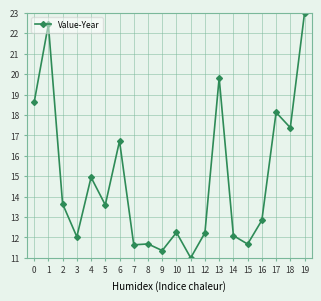

Does the chart have visible grid lines?

Yes